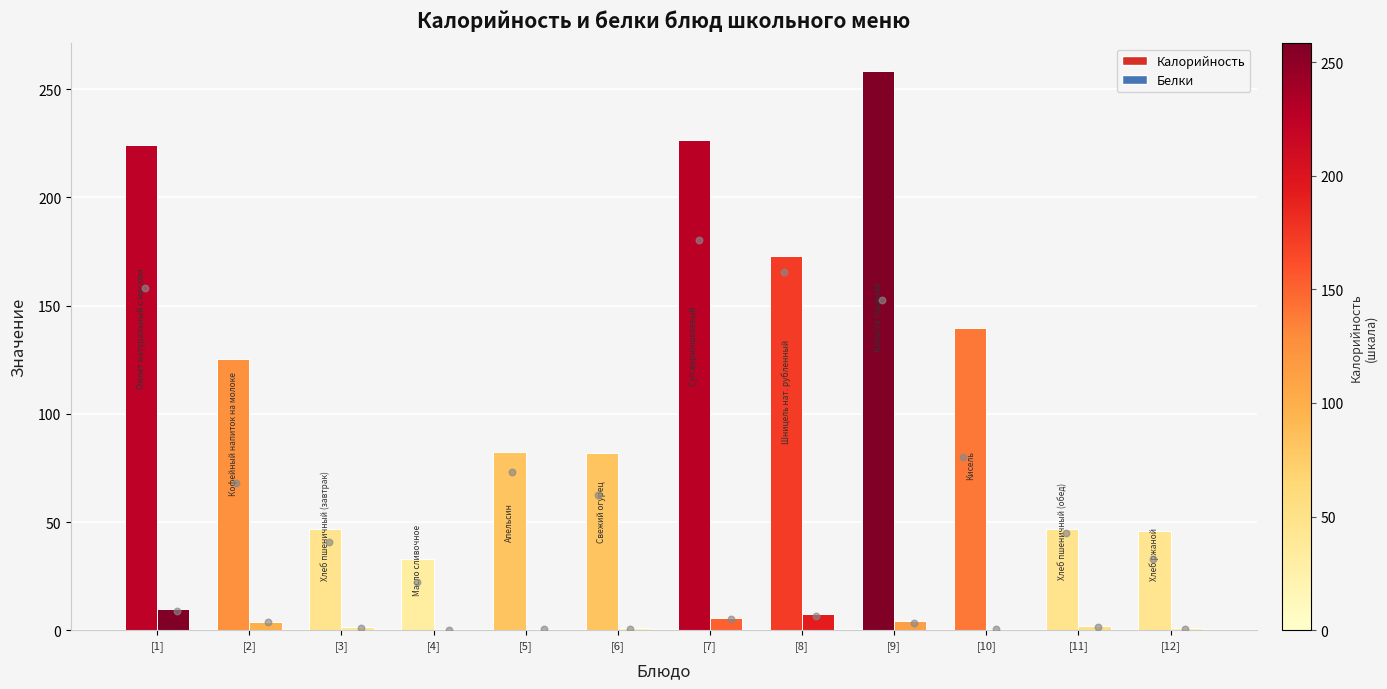

What are all the series names shown in the legend?

Калорийность, Белки